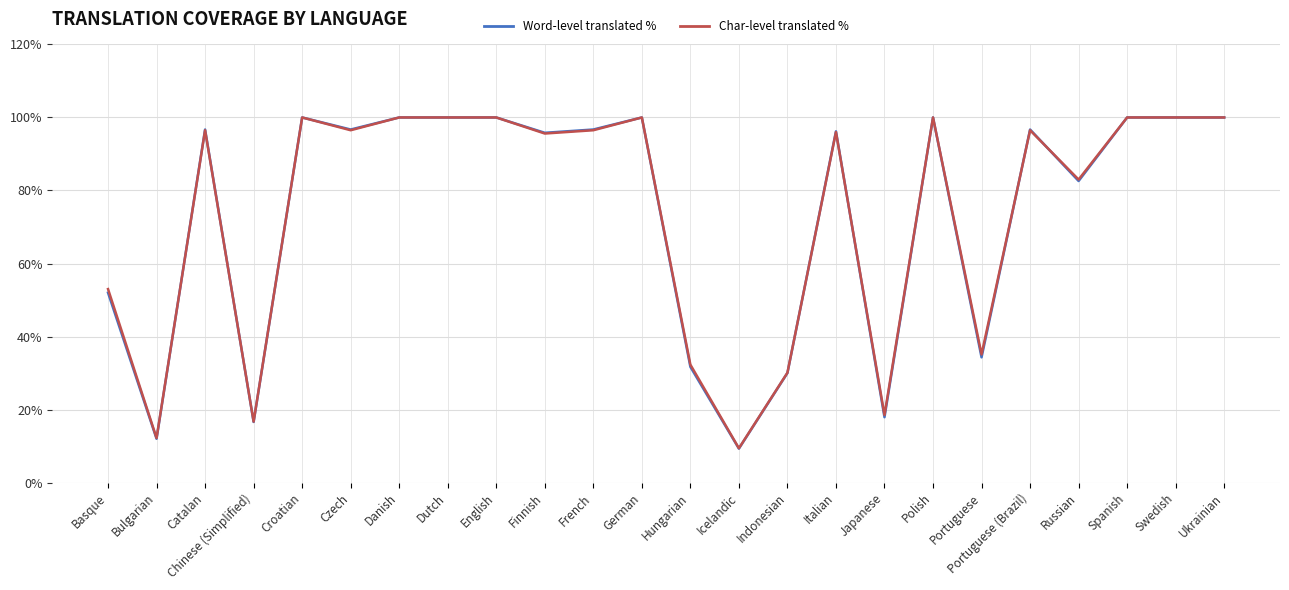

What position from the left is Indonesian?

15